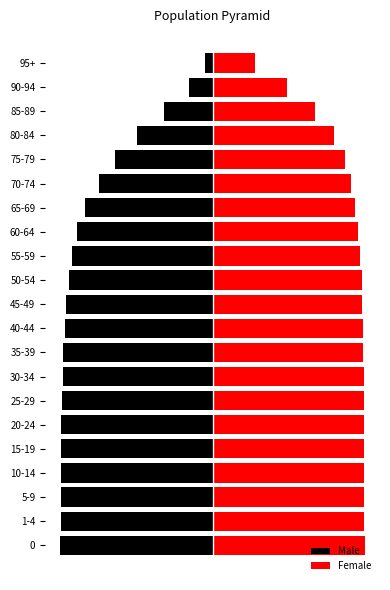

Rank the series by their maximum value, from highest to lowest.

Female, Male